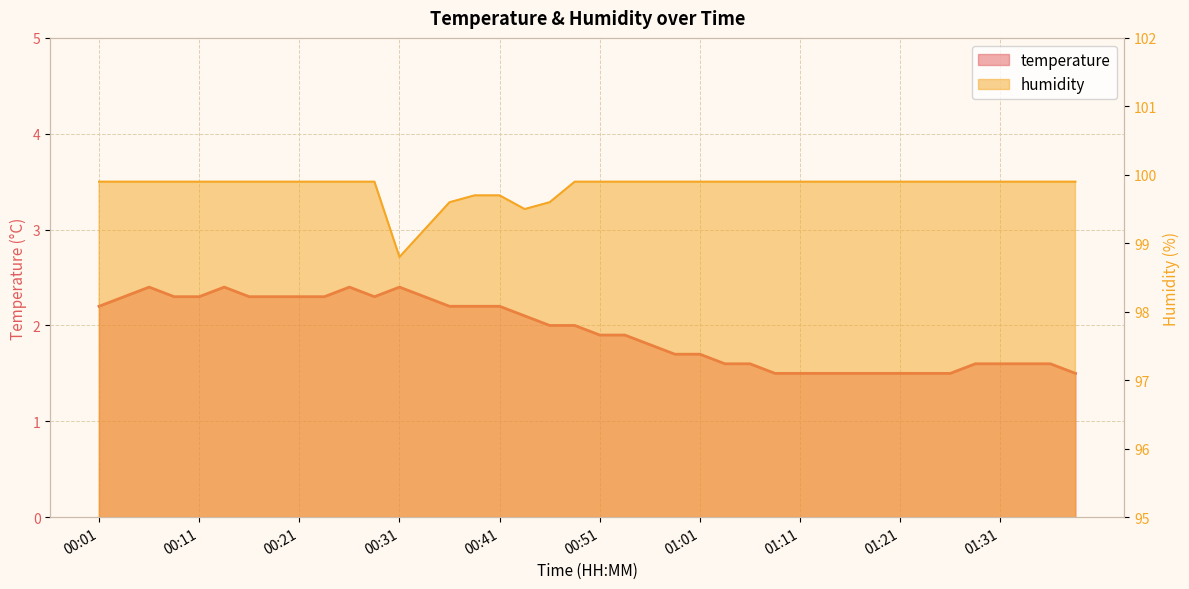

Where does the temperature series first go above 2?

00:01